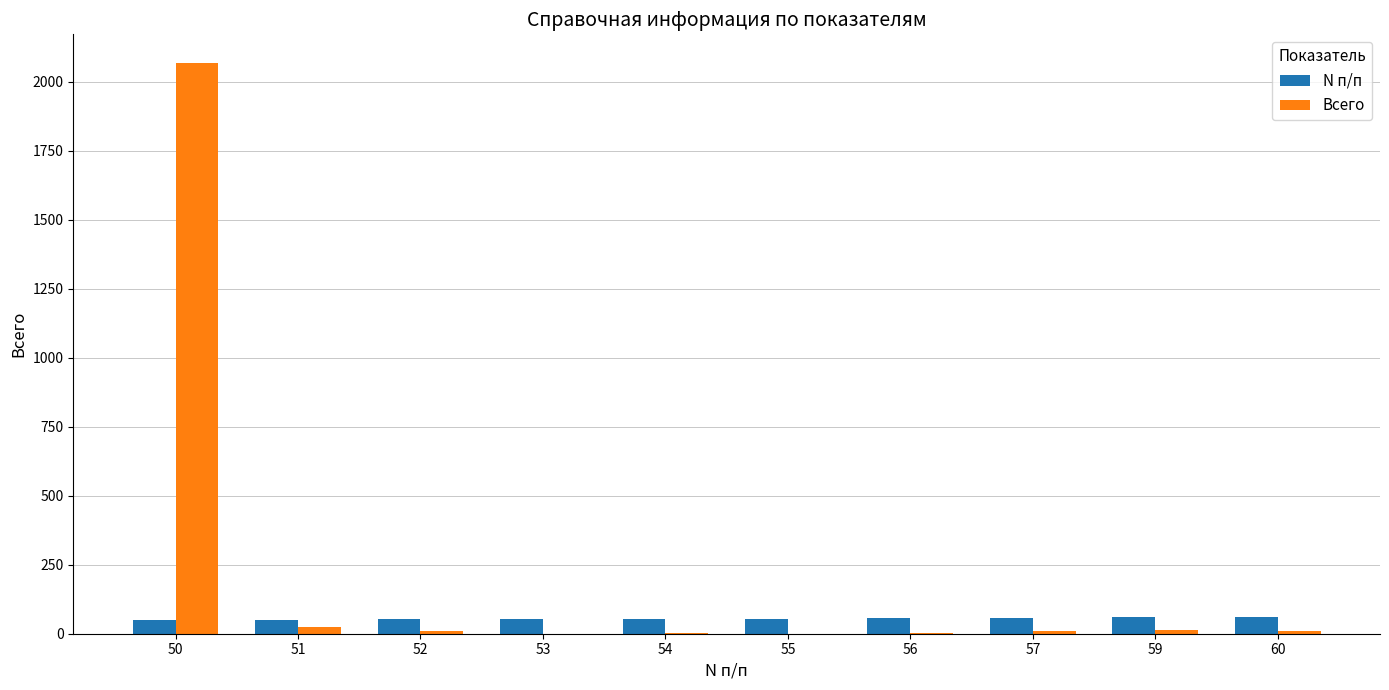

Is the value of Всего at 52 greater than the value of N п/п at 59?

No